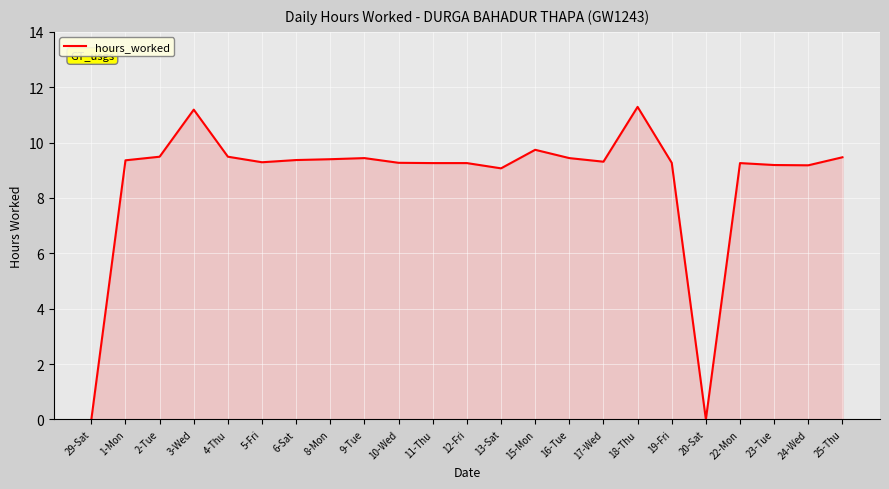

The chart shows a value of 13.8 at 13-Sat. True or false?

False